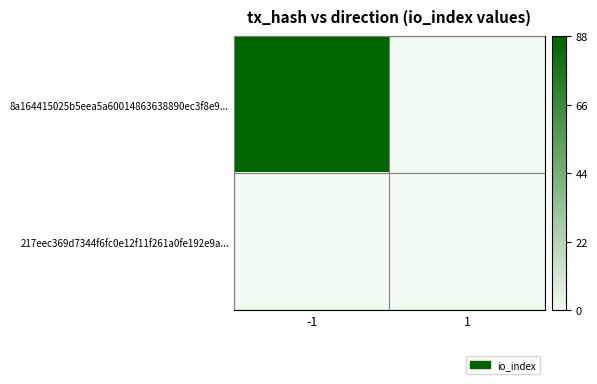

At how many categories does at least one series exceed 77?

1